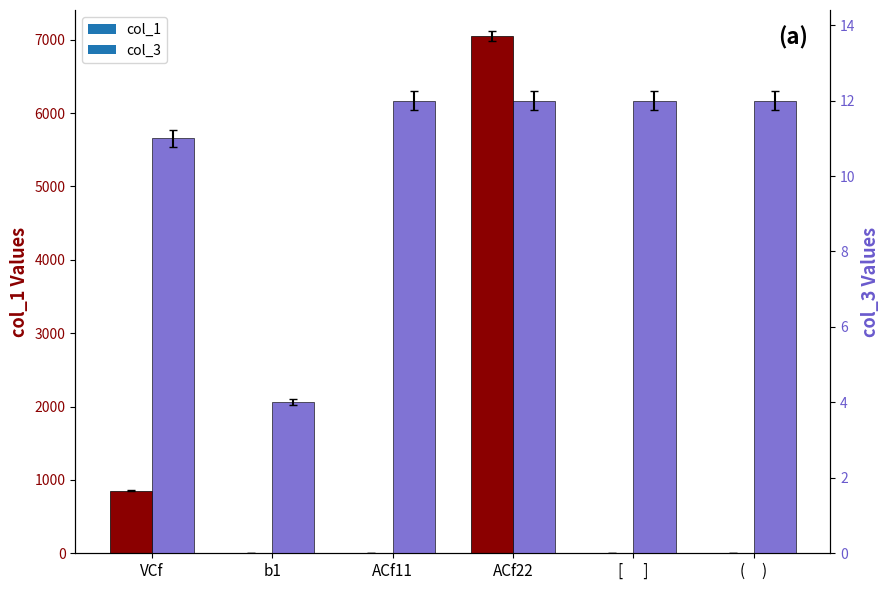

What is the label of the 2nd bar from the right?

[      ]